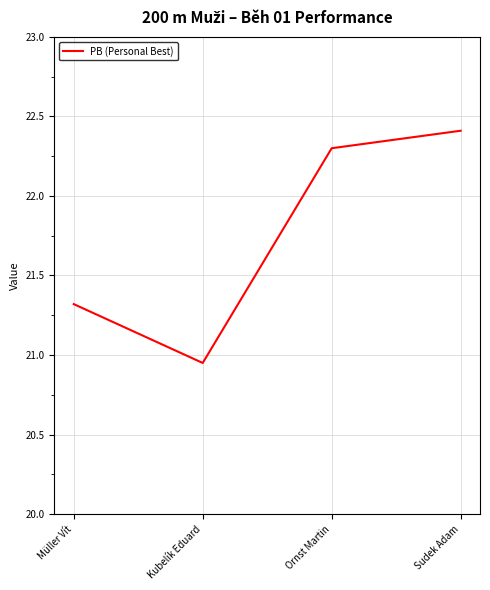

What position from the right is Sudek Adam?

1